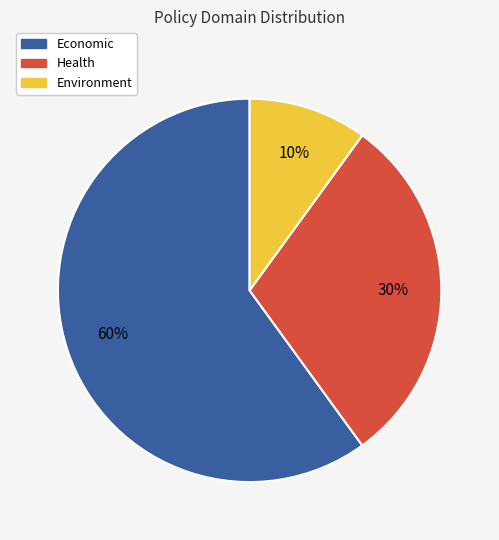

To the nearest percent, what is the difference between the largest and smallest slice percentages?

50%